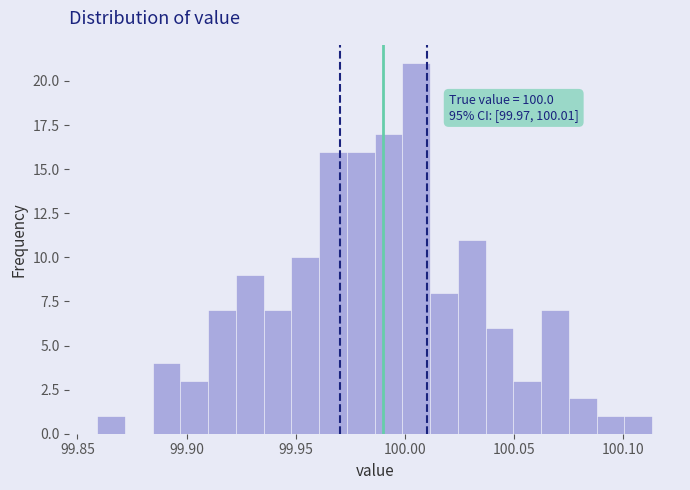

Read against the x-axis, roughly where is the centre of the tallest bar?

100.005